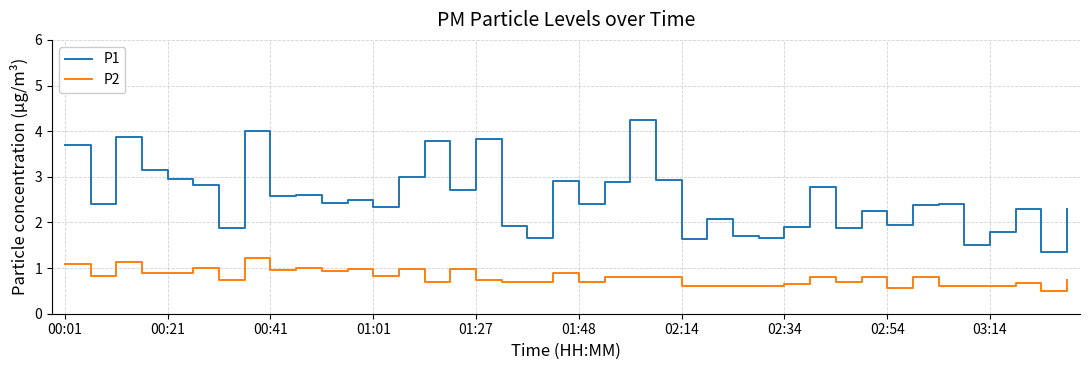

At how many categories does at least one series exceed 2?

28